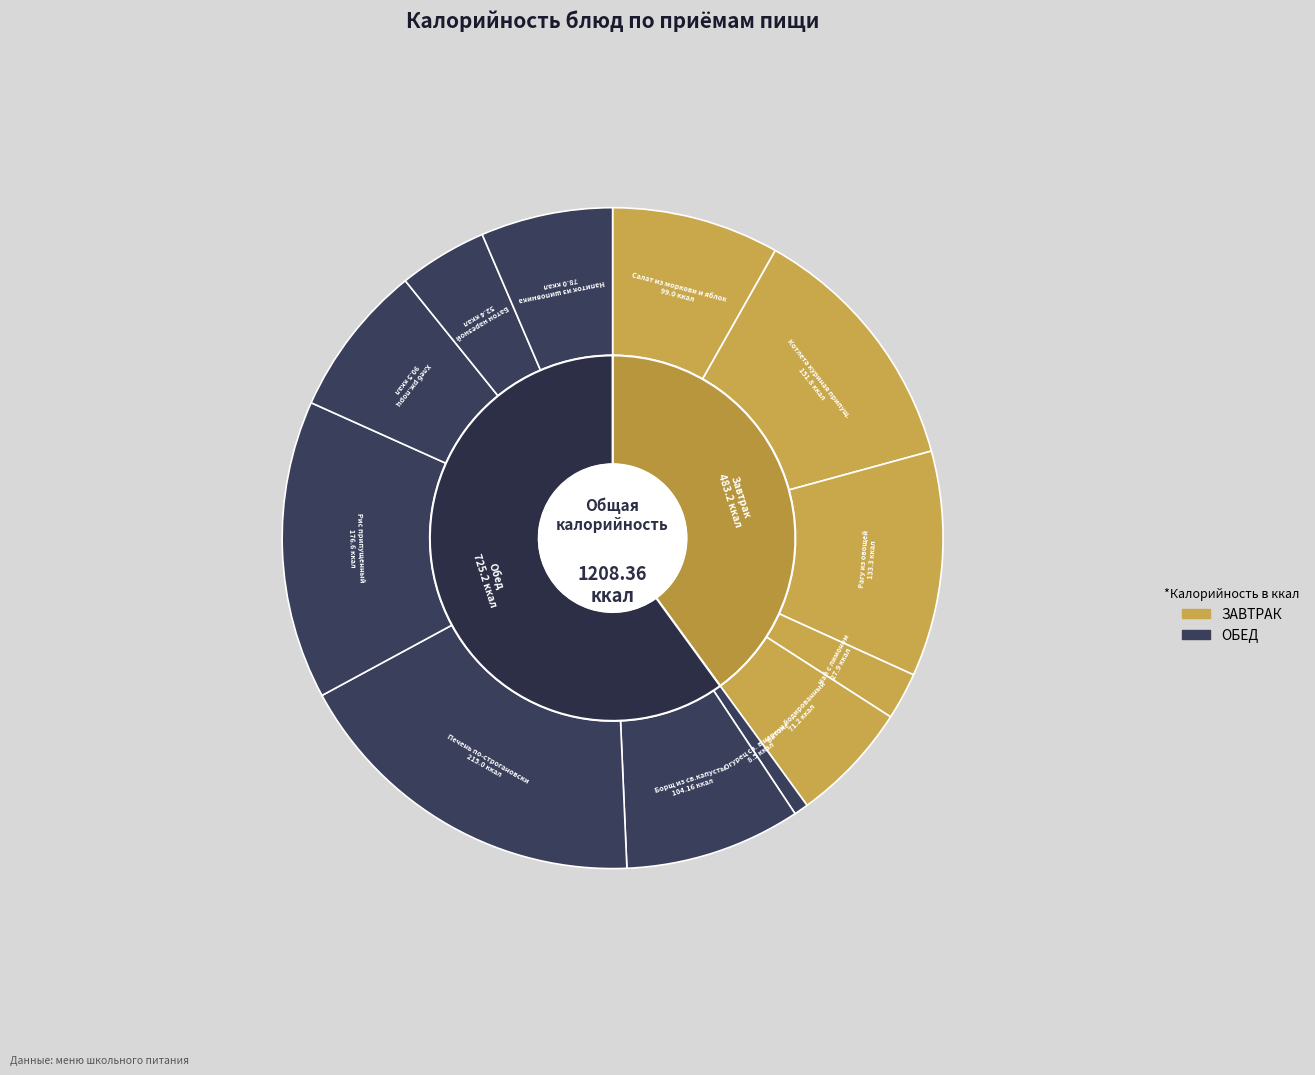

What is the total percentage of Борщ из св.капусты and Батон йодированный?

14.5%